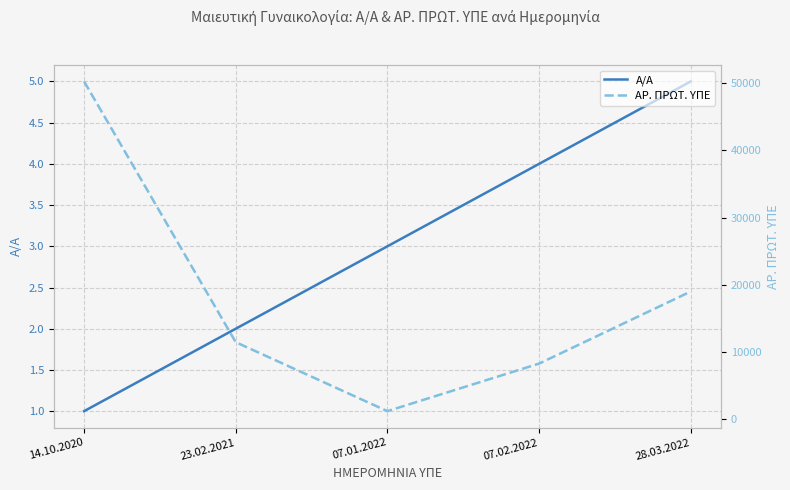

How many lines are shown in the chart?

2